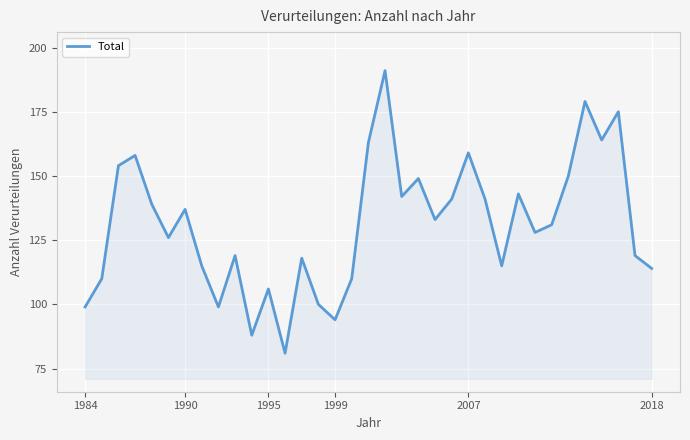

What is the minimum value shown in the chart?

81